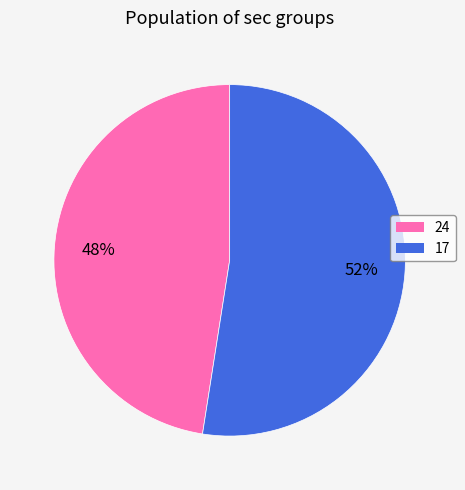

Is it true that 17 is 52% of the pie?

True